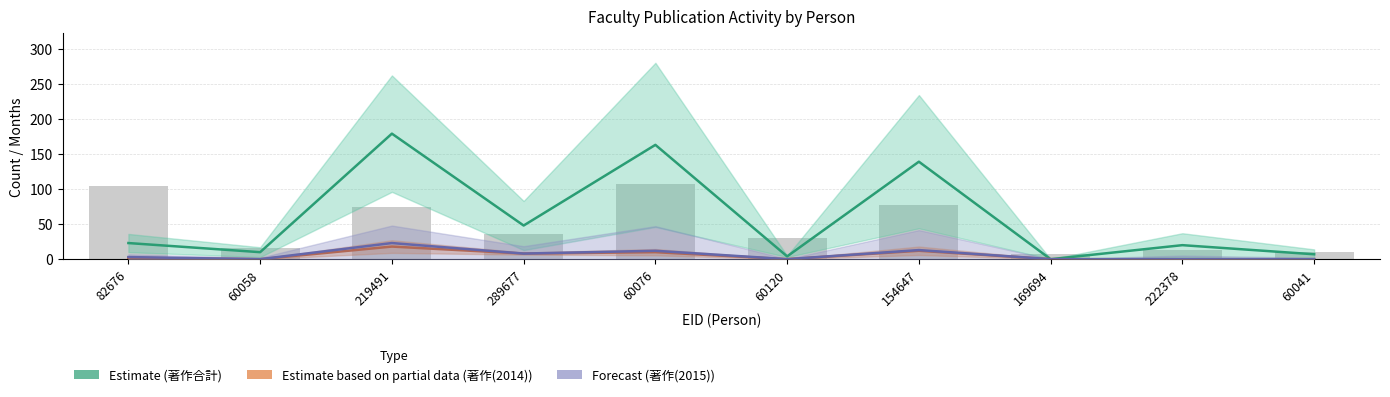

Count the 著作(2014) values in the range 0 to 10.

8